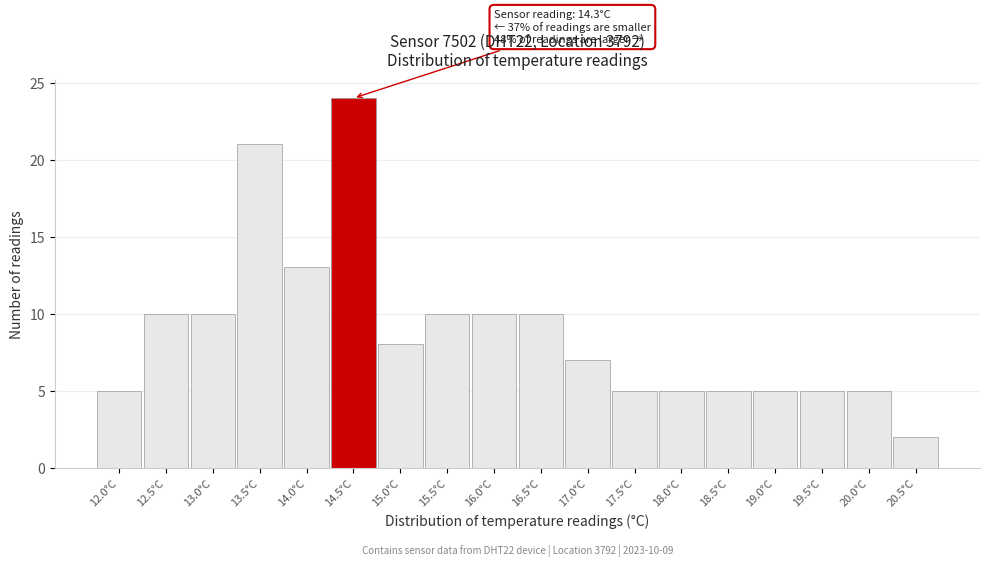

Over which range of the x-axis is the bar tallest?

14.25 to 14.75